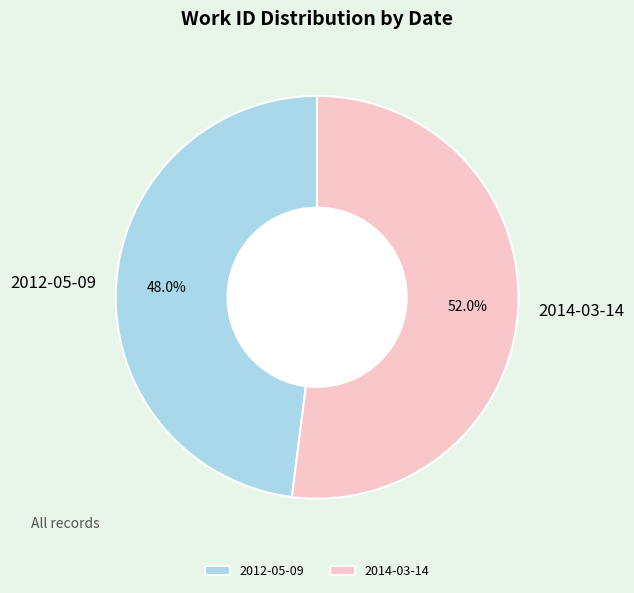

What percentage do 2012-05-09 and 2014-03-14 together represent?

100.0%